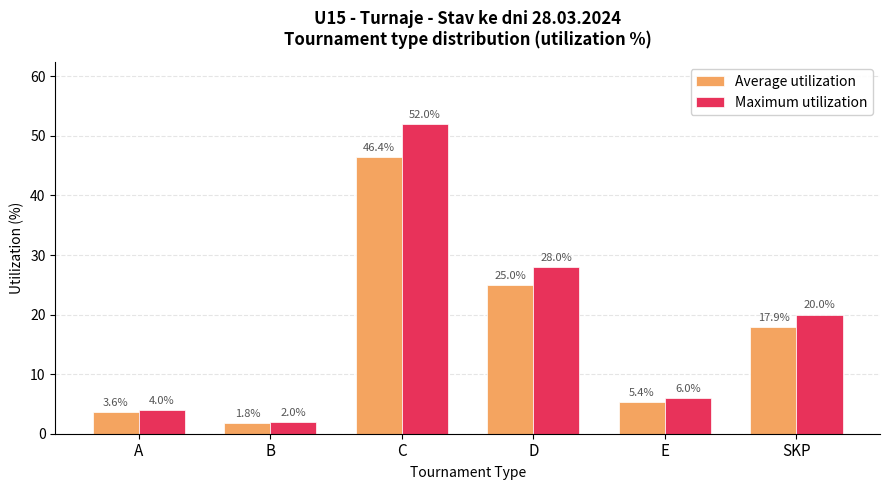

True or false: Maximum utilization has a value of 18.5 at C.

False